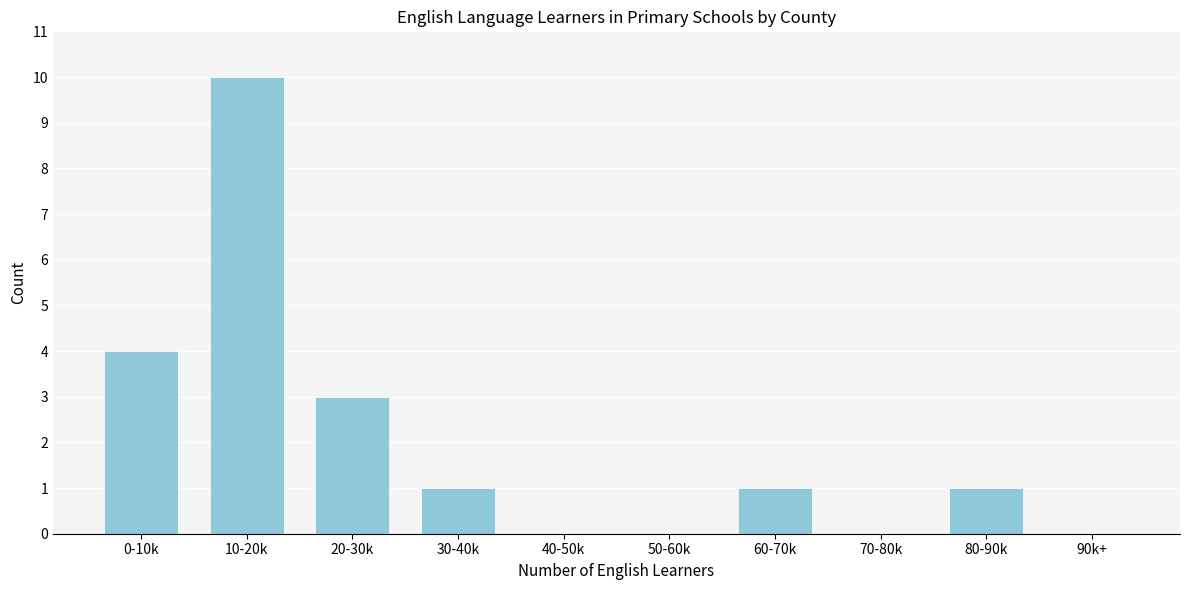

Reading left to right, transcribe all the data shown in this chart.

0-10k=4	10-20k=10	20-30k=3	30-40k=1	40-50k=0	50-60k=0	60-70k=1	70-80k=0	80-90k=1	90k+=0